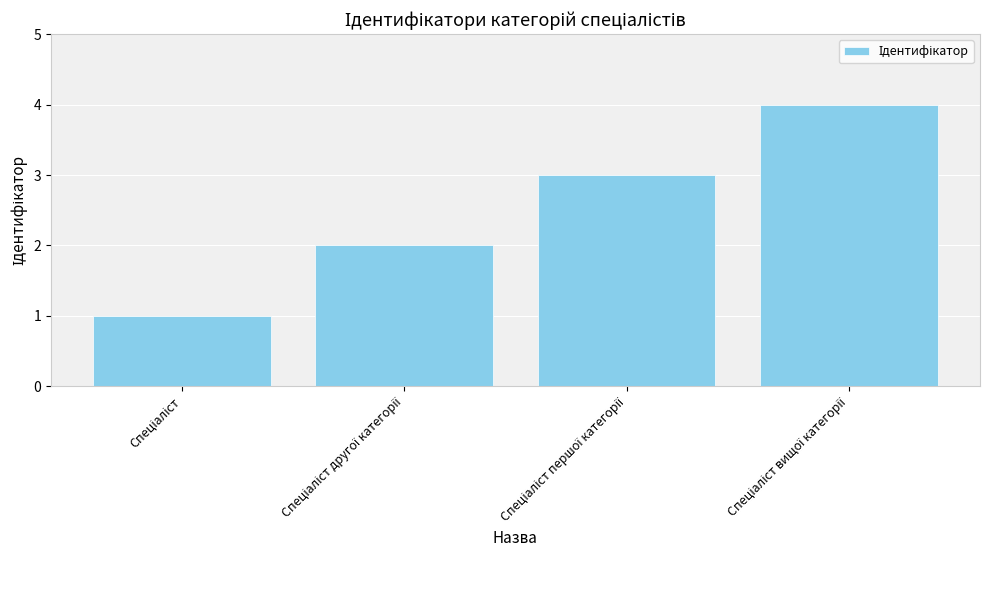

What is the sum of all values?

10